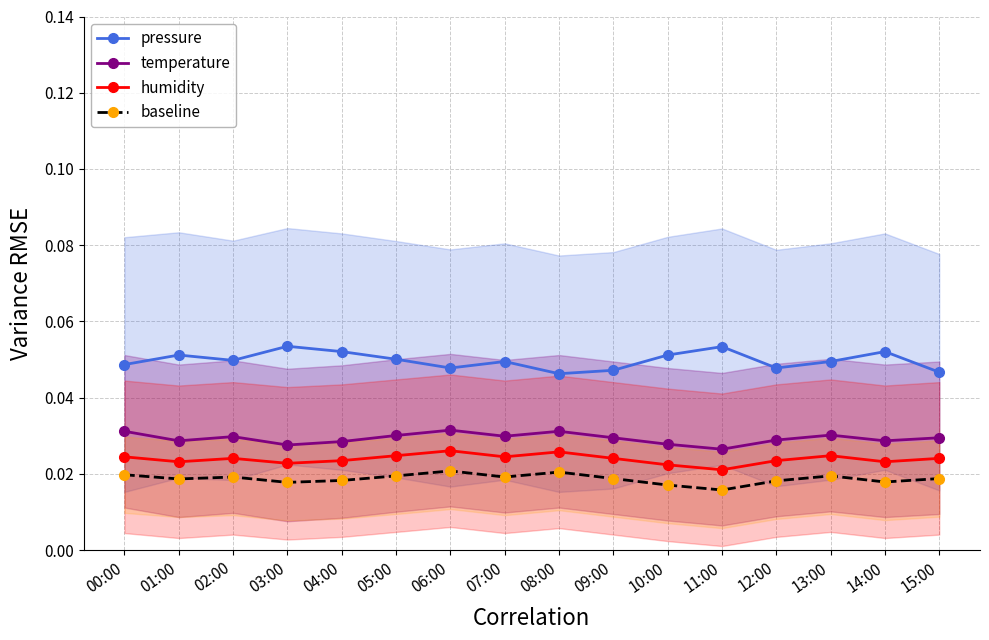

At 04:00, list the series in order from smallest to largest.

baseline, humidity, temperature, pressure